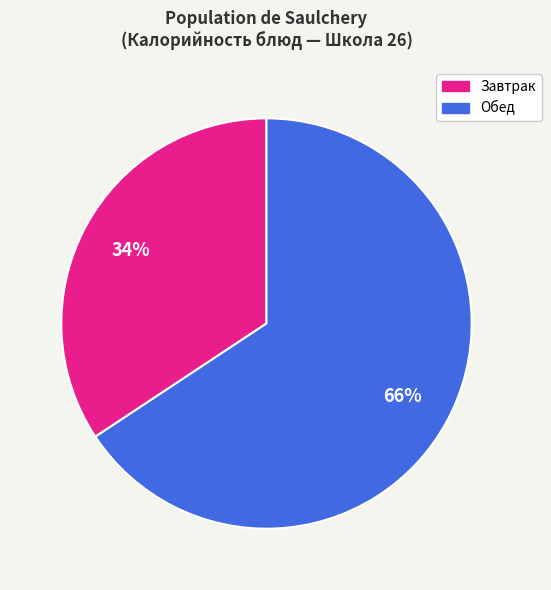

Is there a majority slice in this chart?

Yes